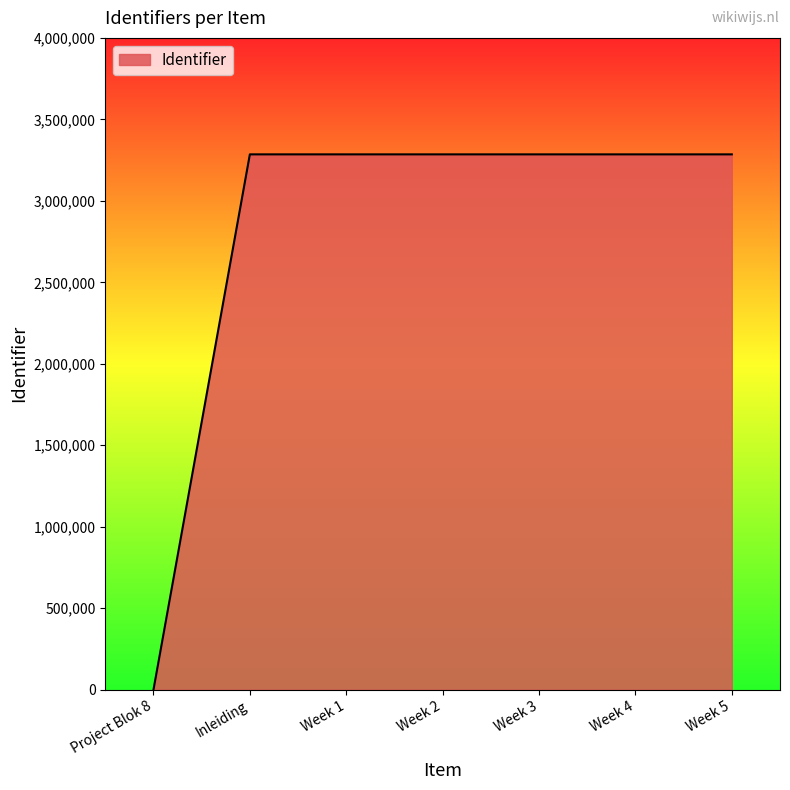

Which label corresponds to the smallest value in the chart?

Project Blok 8